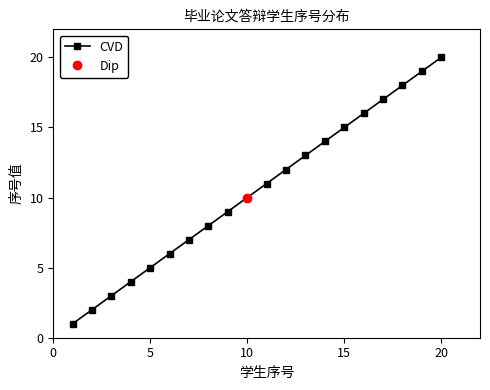

Which category has the highest value in the CVD series?

20